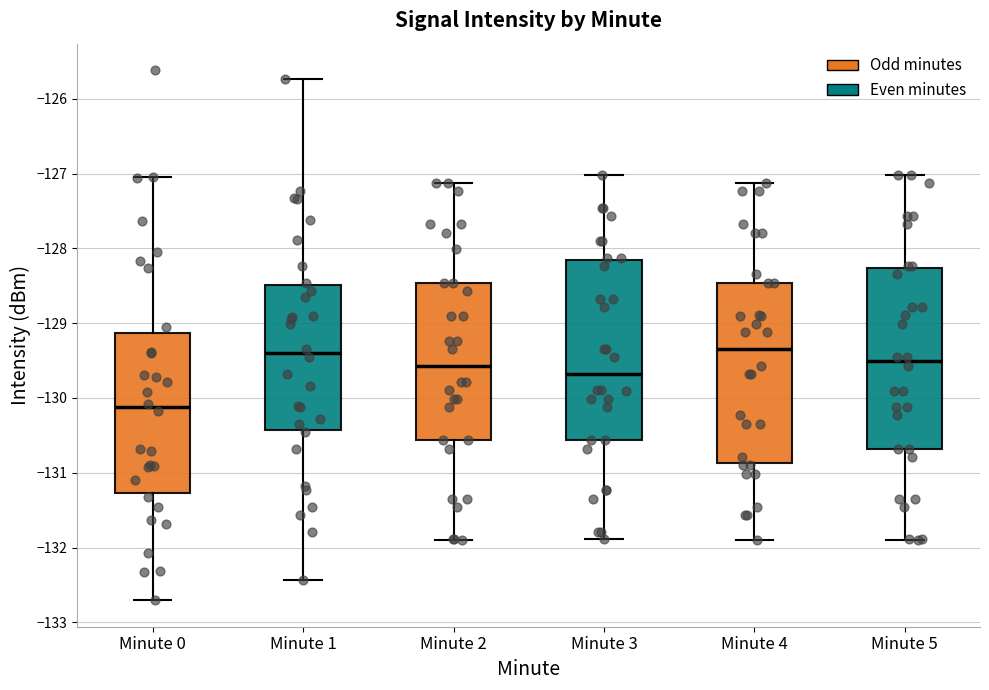

Reading left to right, read every box against the y-axis: the position of its median line, the range the box covers, and the ends of its whiskers. The values are not printed on the chart, so give them approximately, as read against the axis.

Minute 0: median -130.1, box -131.3 to -129.1, whiskers -132.7 to -127.0
Minute 1: median -129.4, box -130.4 to -128.5, whiskers -132.4 to -125.7
Minute 2: median -129.6, box -130.6 to -128.5, whiskers -131.9 to -127.1
Minute 3: median -129.7, box -130.6 to -128.2, whiskers -131.9 to -127.0
Minute 4: median -129.3, box -130.9 to -128.5, whiskers -131.9 to -127.1
Minute 5: median -129.5, box -130.7 to -128.3, whiskers -131.9 to -127.0